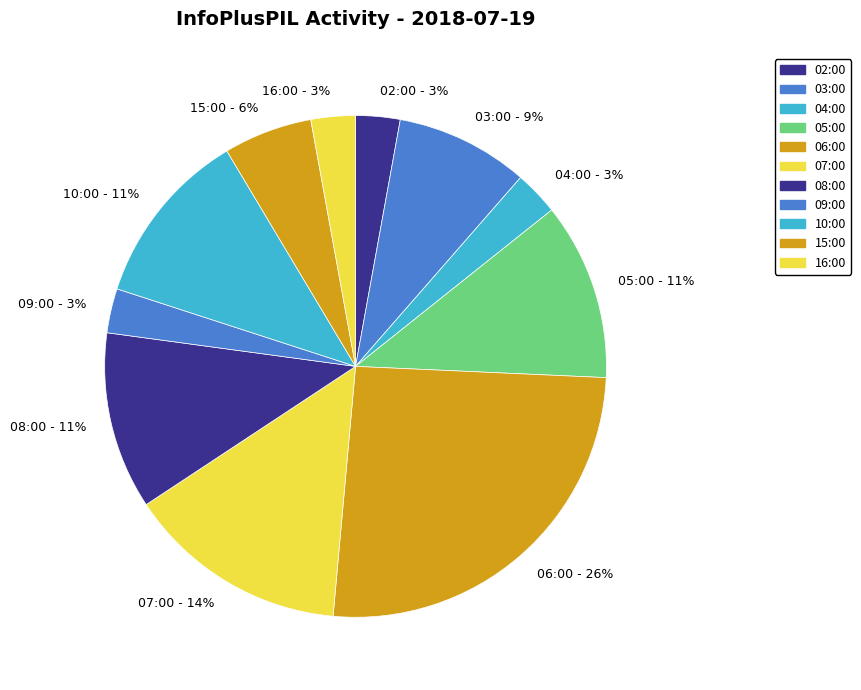

Between 06:00 and 03:00, which is larger?

06:00